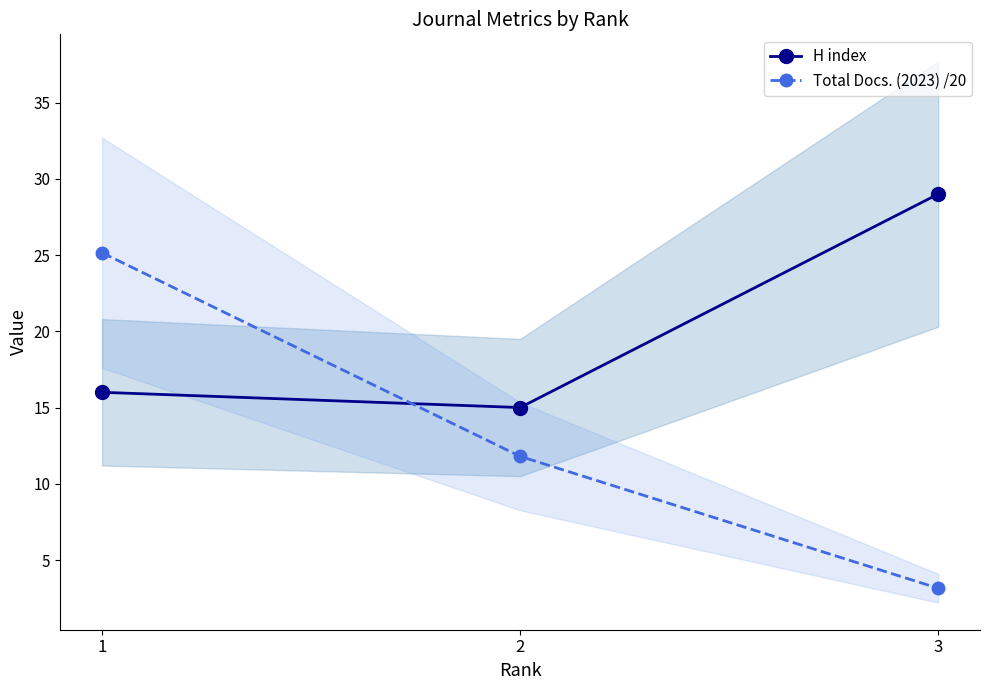

What is the sum of the Total Docs. (2023) /20 values at 3 and 1?

28.3